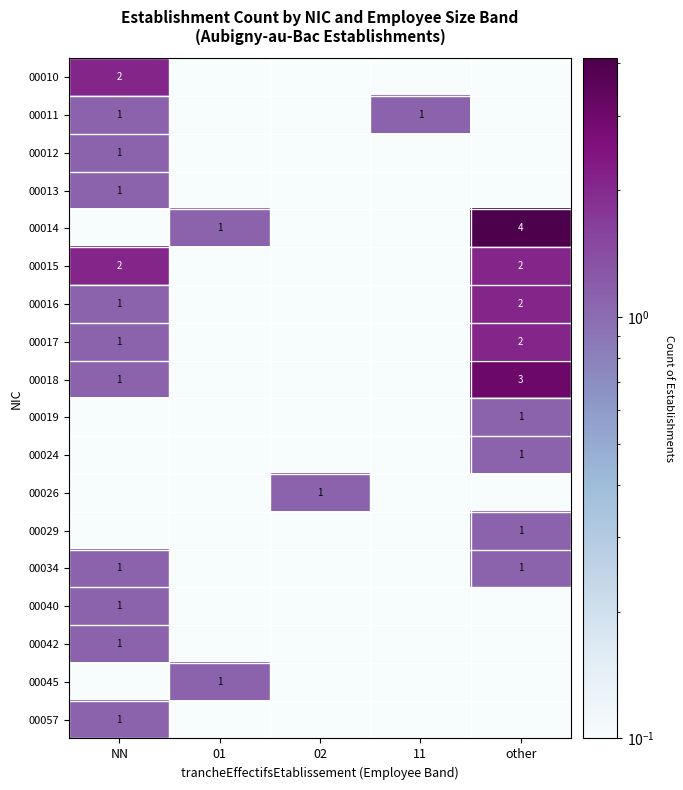

Between 11 and 02, which is larger?

11